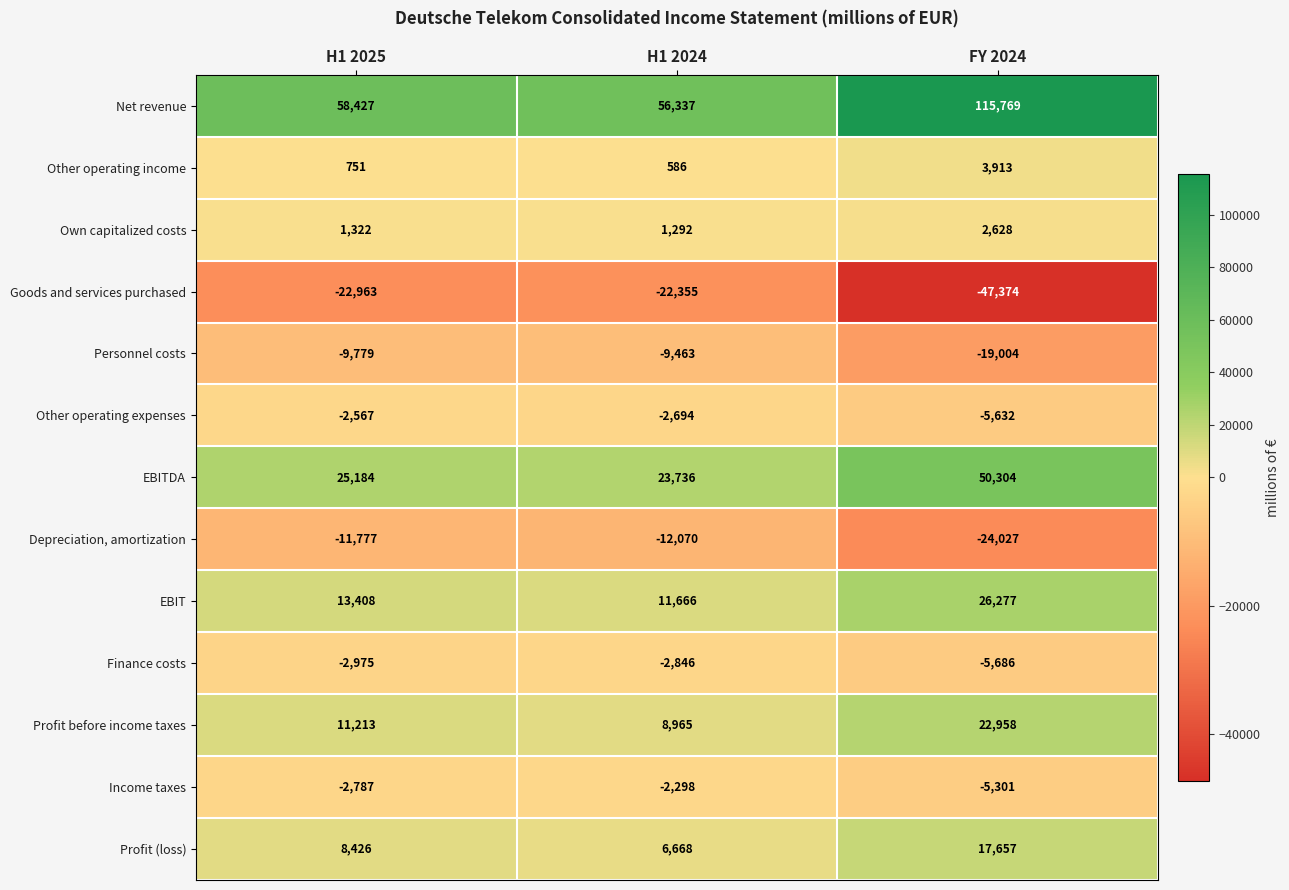

What is the lowest value of the Depreciation, amortization series?

-24027